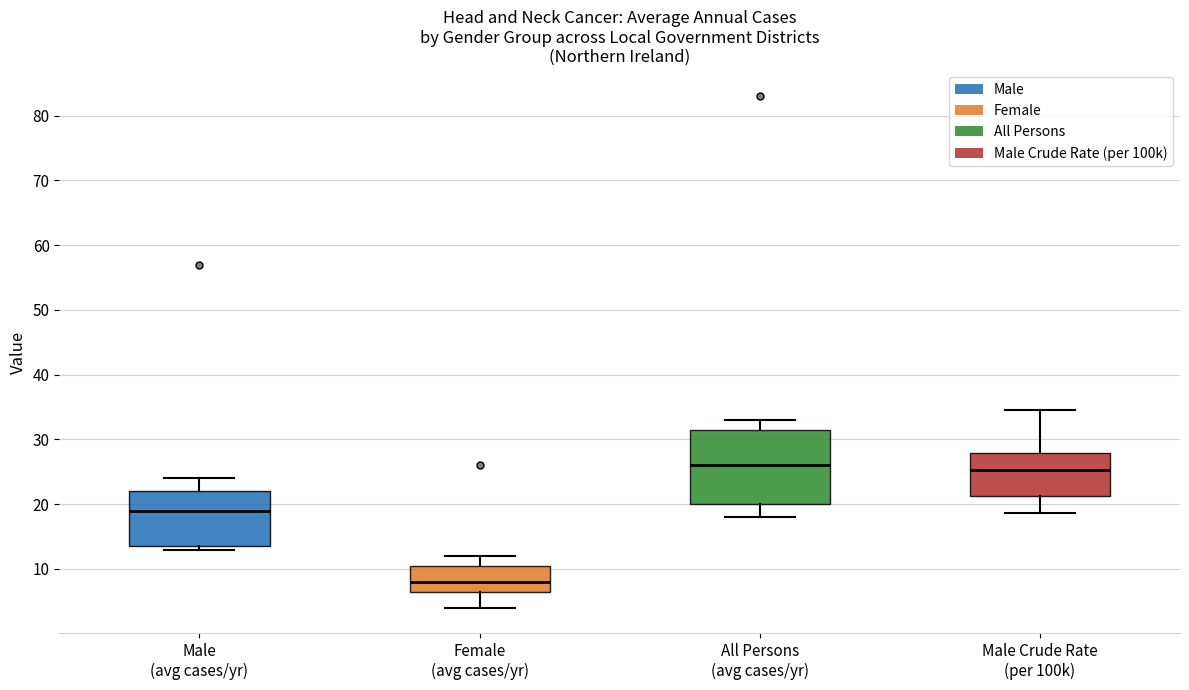

Reading left to right, transcribe this box plot: for each box, give where its median line is, the range the box spans, and where its two whiskers end, as read against the y-axis. The values are not printed on the chart, so give them approximately, as read against the axis.

Male (avg cases/yr): median 19, box 14 to 22, whiskers 13 to 24
Female (avg cases/yr): median 8, box 7 to 11, whiskers 4 to 12
All Persons (avg cases/yr): median 26, box 20 to 32, whiskers 18 to 33
Male Crude Rate (per 100k): median 25, box 21 to 28, whiskers 19 to 35